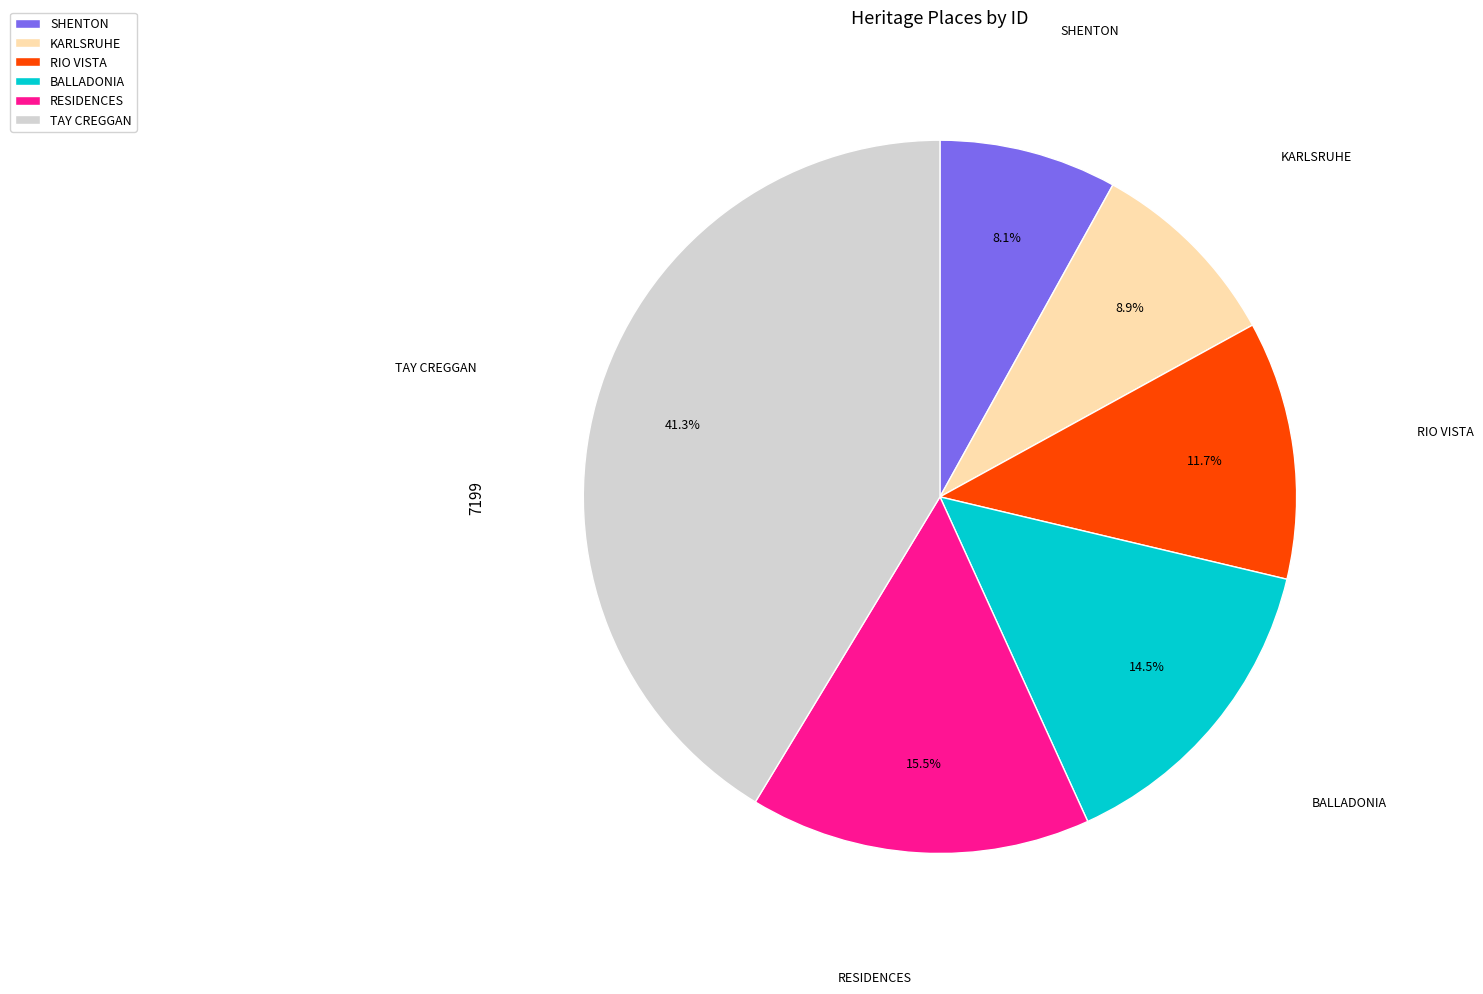

Rank the categories by value from highest to lowest.

TAY CREGGAN, RESIDENCES, BALLADONIA, RIO VISTA, KARLSRUHE, SHENTON